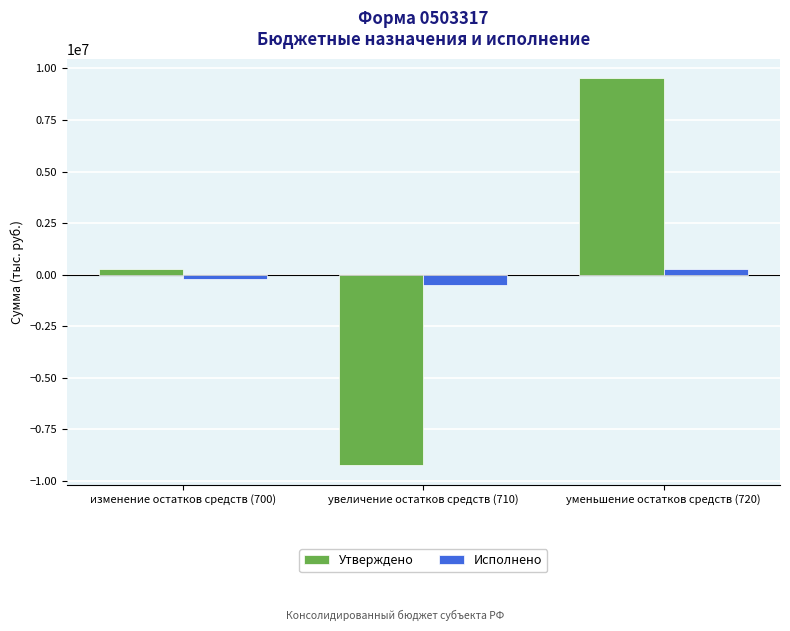

Reading left to right, list all the values displayed in this chart.

Утверждено: 300000.0	-9234591.0	9534591.0
Исполнено: -184778.9	-478148.9	293370.0